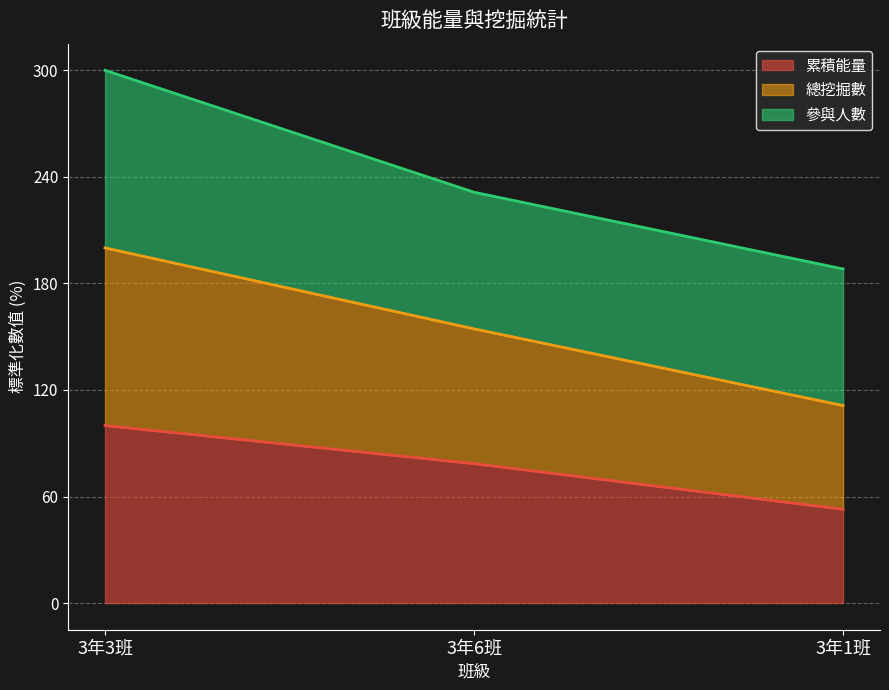

What are all the series names shown in the legend?

累積能量, 總挖掘數, 參與人數